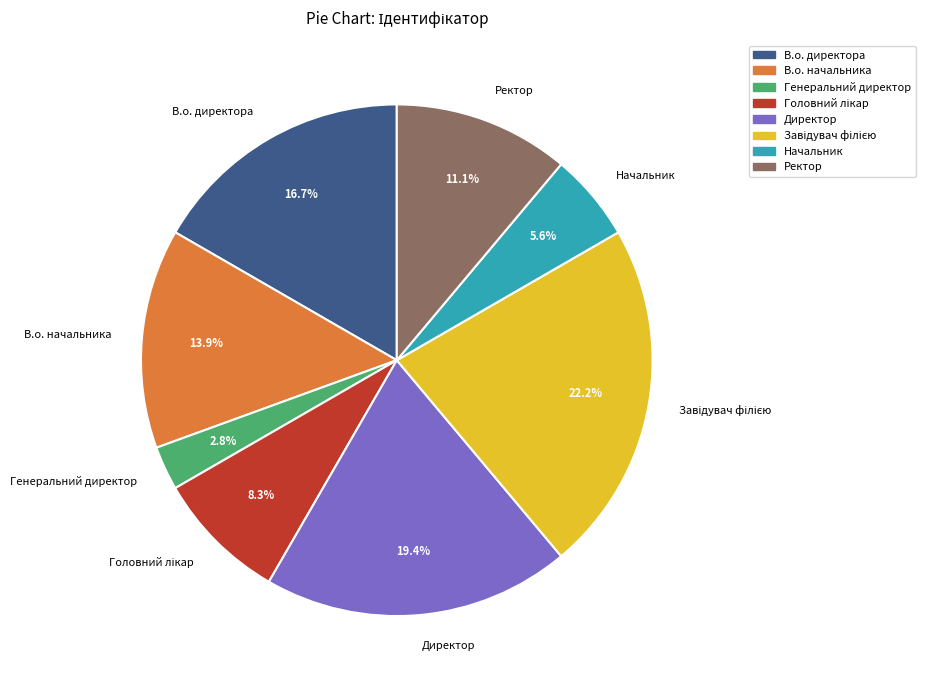

Which has a higher value, Директор or Начальник?

Директор